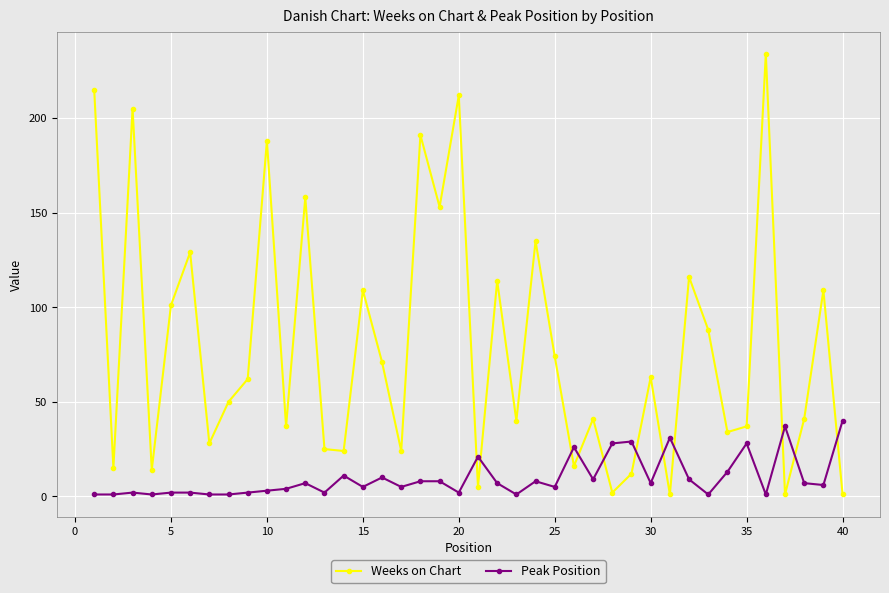

Rank the series by their maximum value, from lowest to highest.

Peak Position, Weeks on Chart